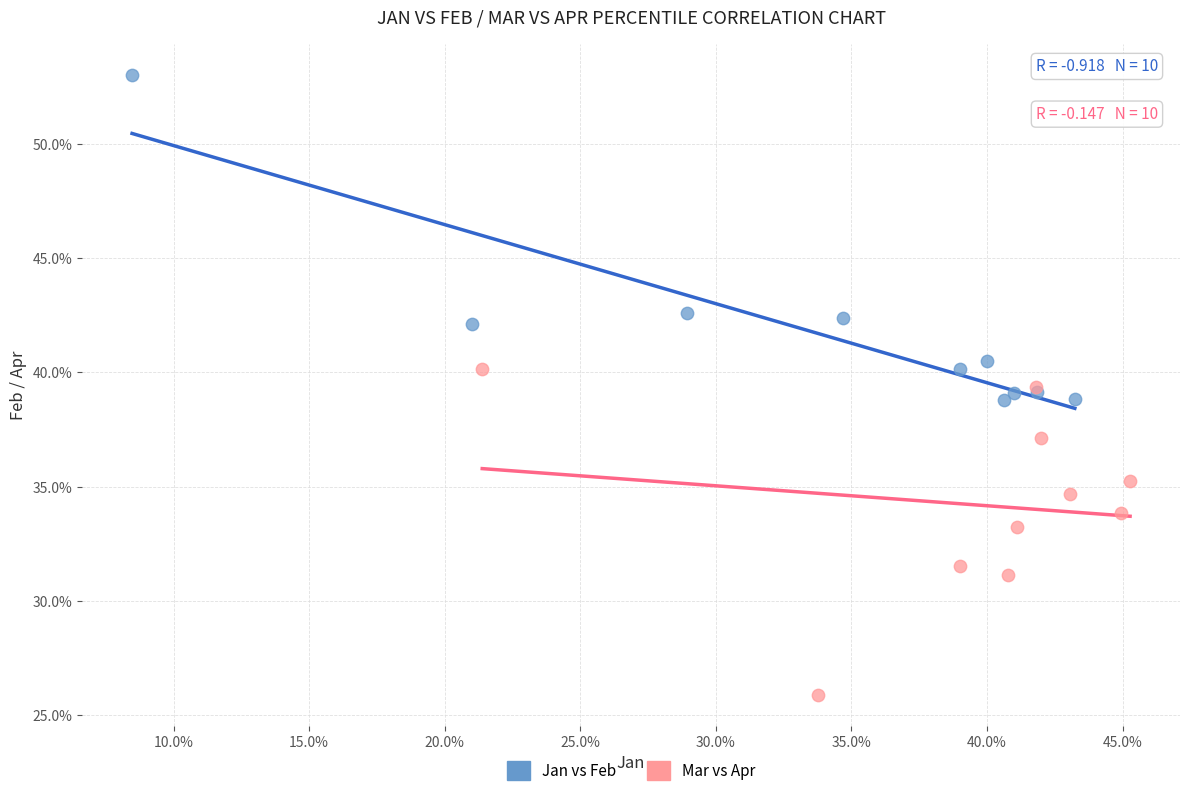

Which series contains the highest Y value?

Jan vs Feb